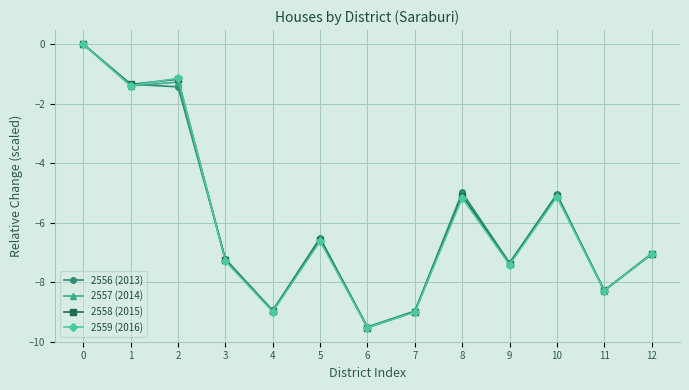

True or false: 2557 (2014) has a value of -1.8 at 1.

False